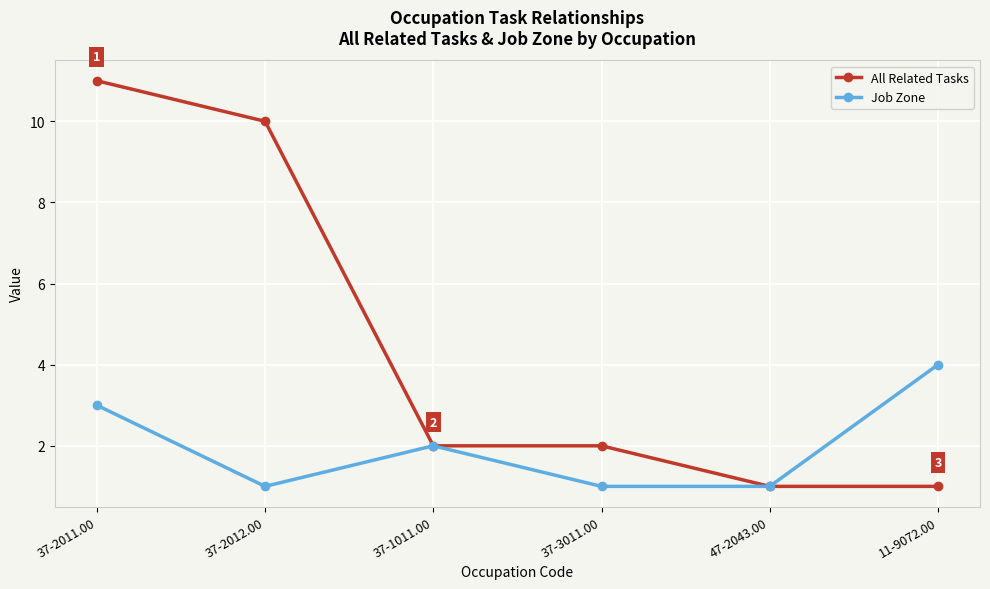

How many series are shown in this chart?

2